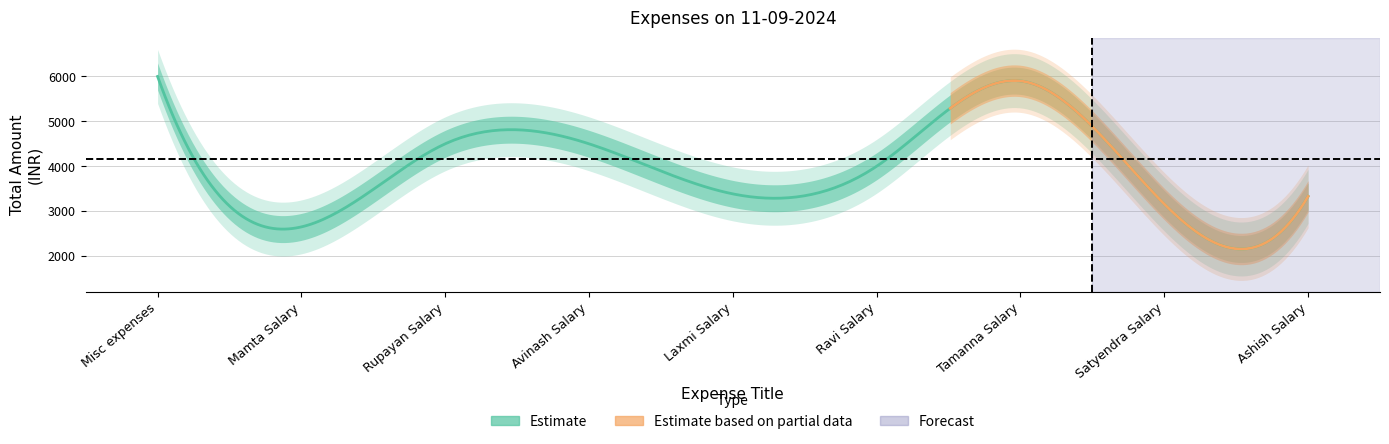

Does the chart display data point markers on the line(s)?

No